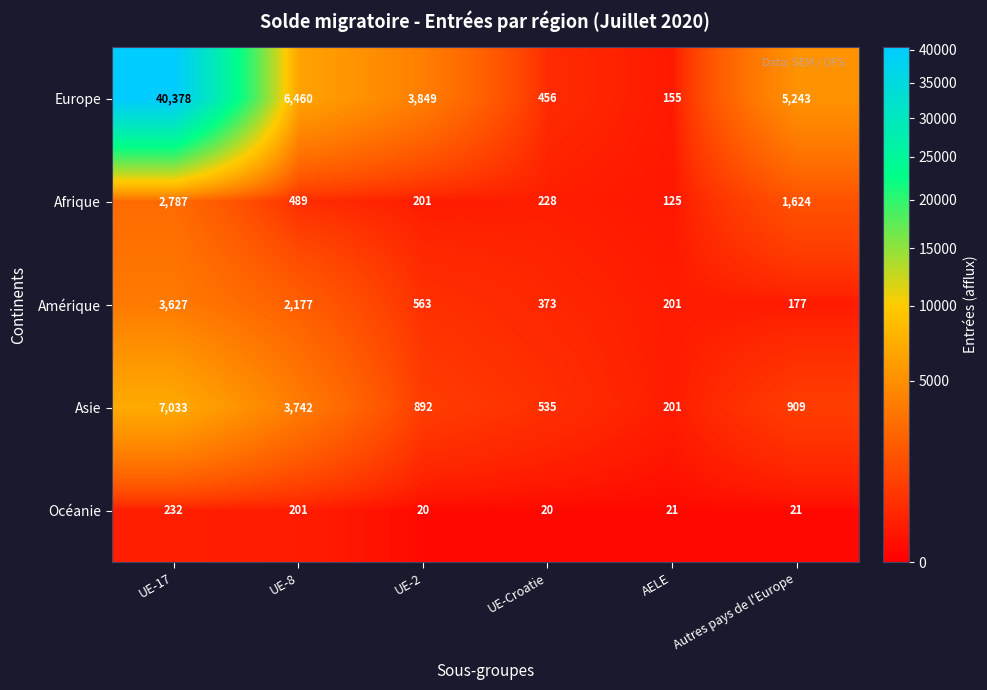

True or false: Amérique has a value of 104 at UE-Croatie.

False